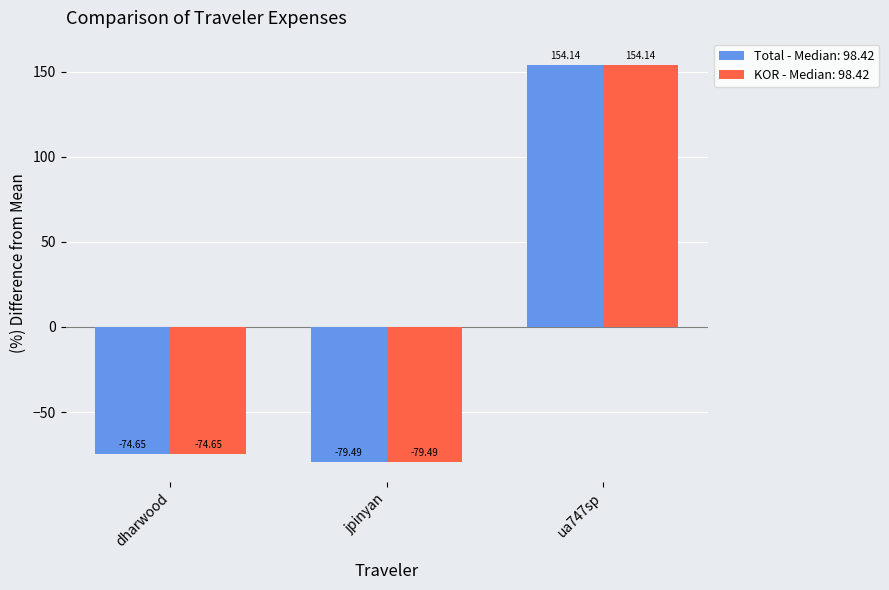

Is the value of KOR - Median: 98.42 at jpinyan greater than the value of Total - Median: 98.42 at ua747sp?

No